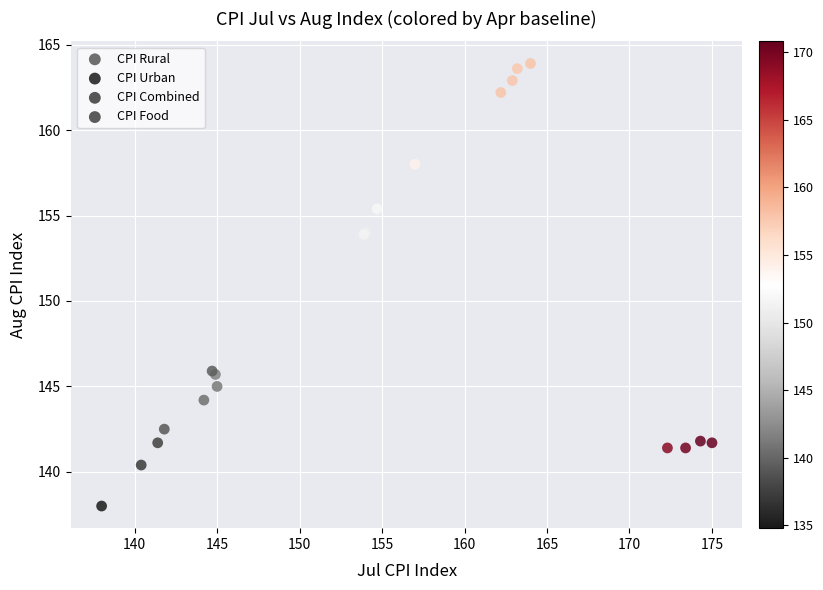

Which series reaches the minimum Y coordinate?

CPI Urban